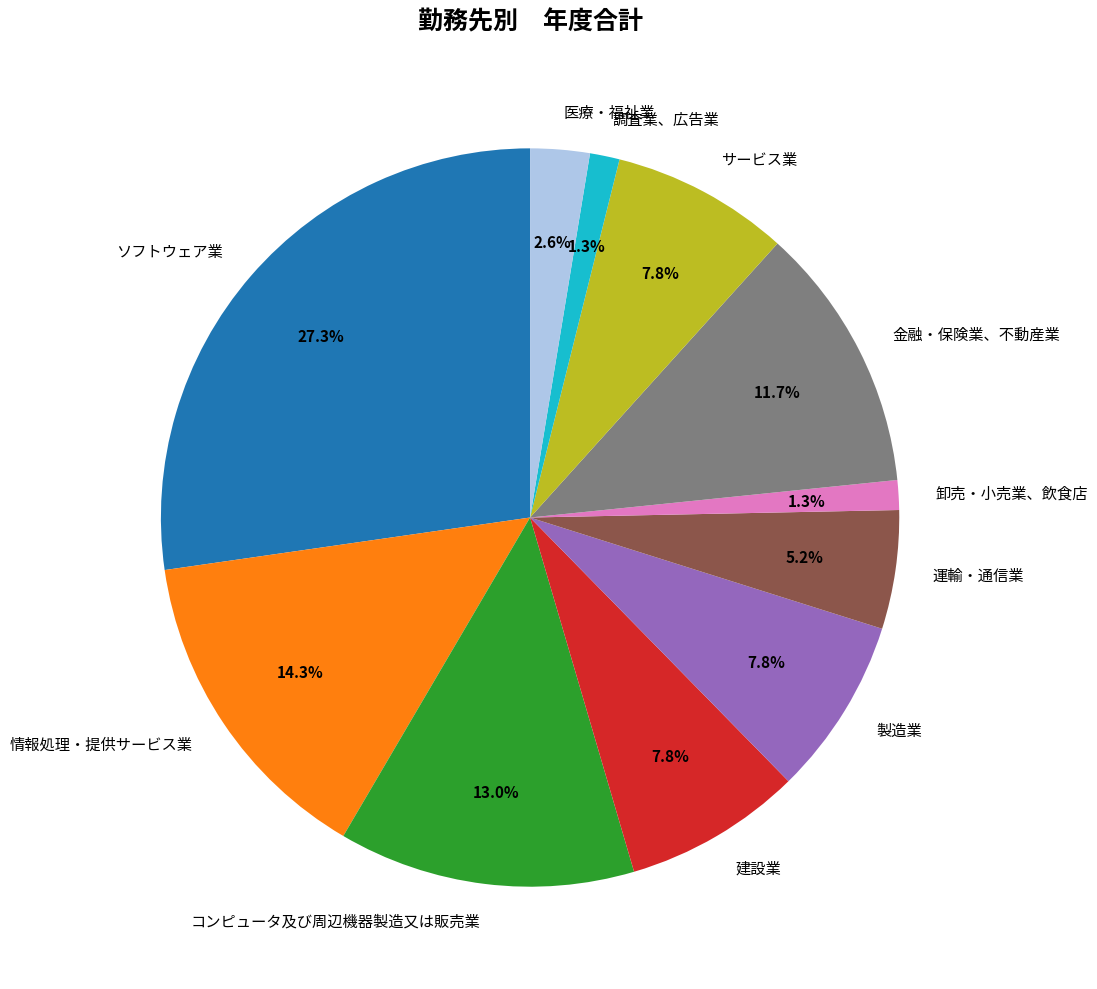

How many slices are in this pie chart?

11